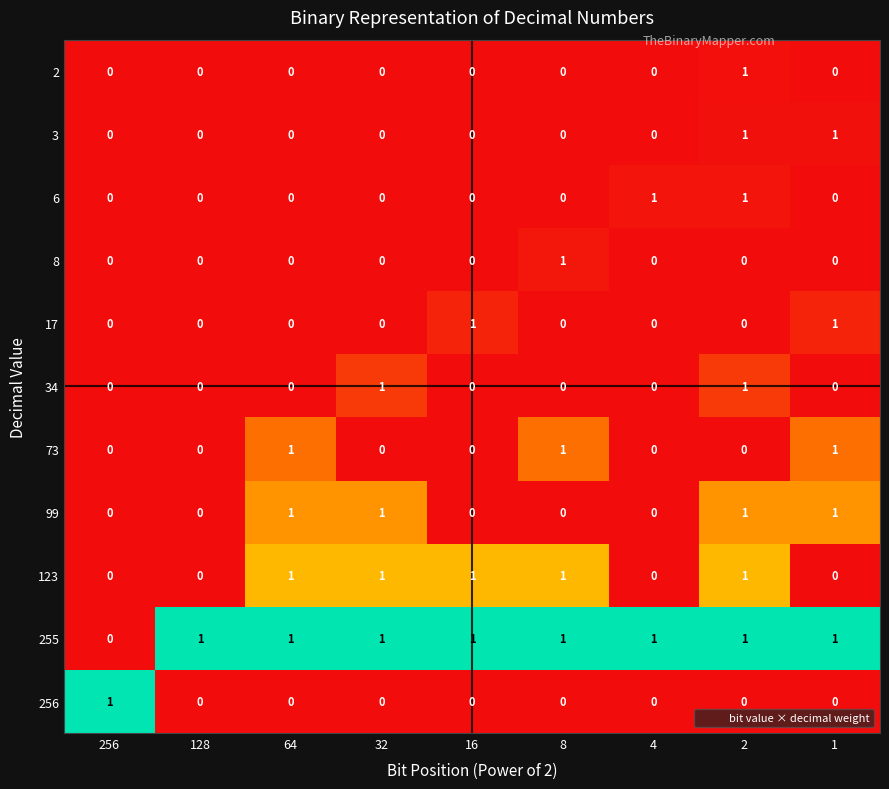

The 123 series shows 0 at 64. True or false?

False